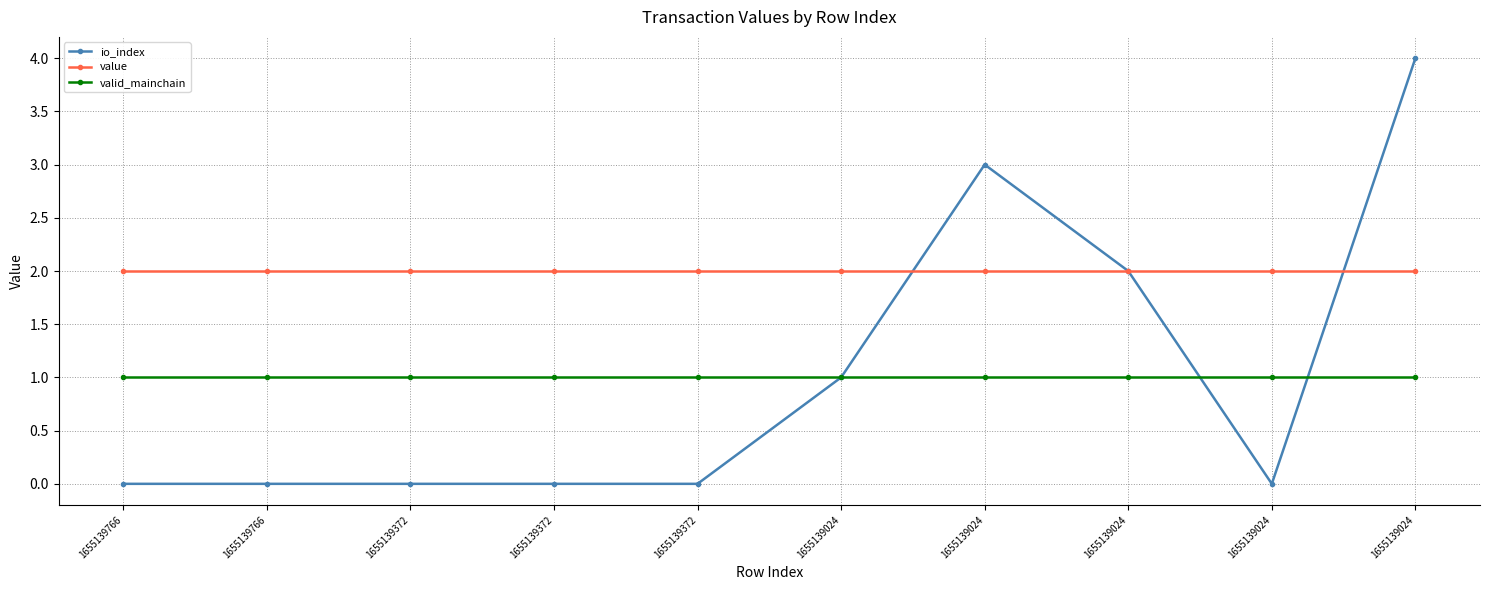

How many data points does each series have?

10